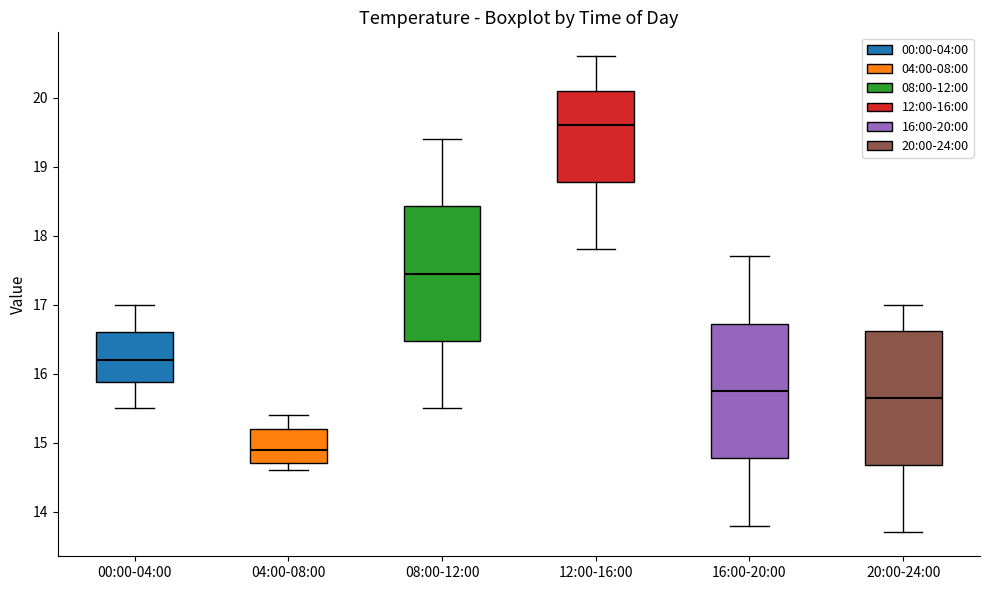

Which box's median line is the lowest?

04:00-08:00